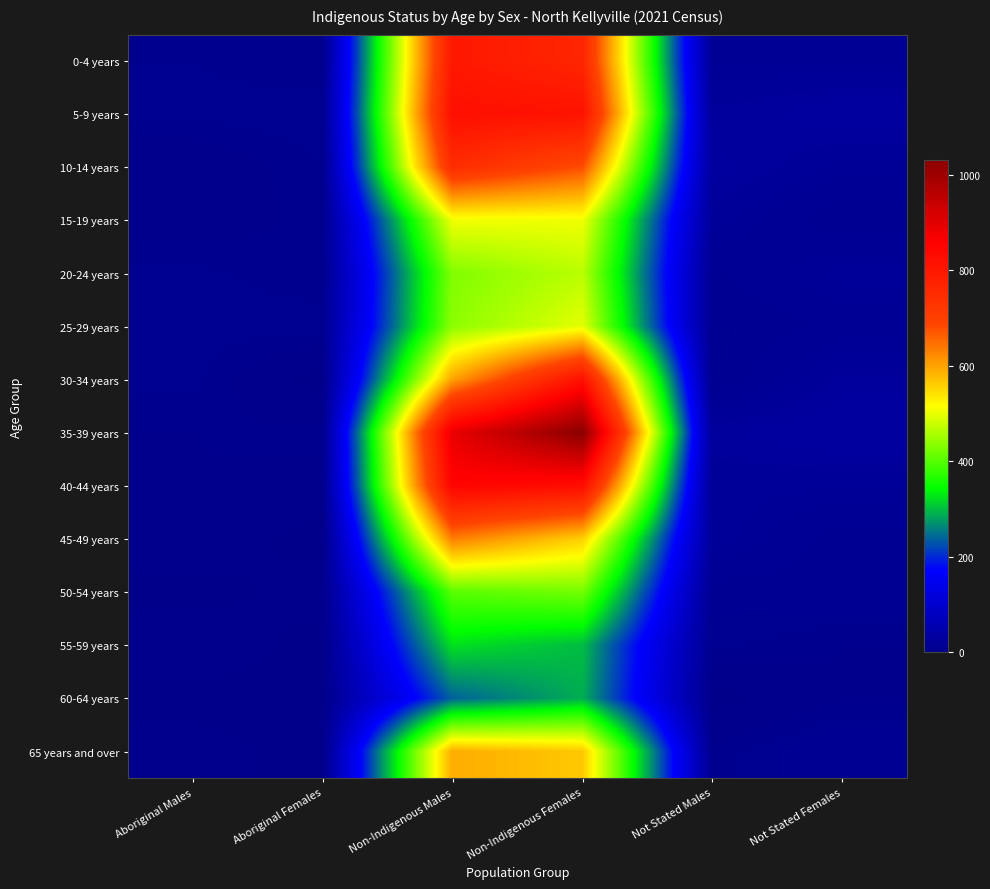

Count the number of categories in the chart.

6